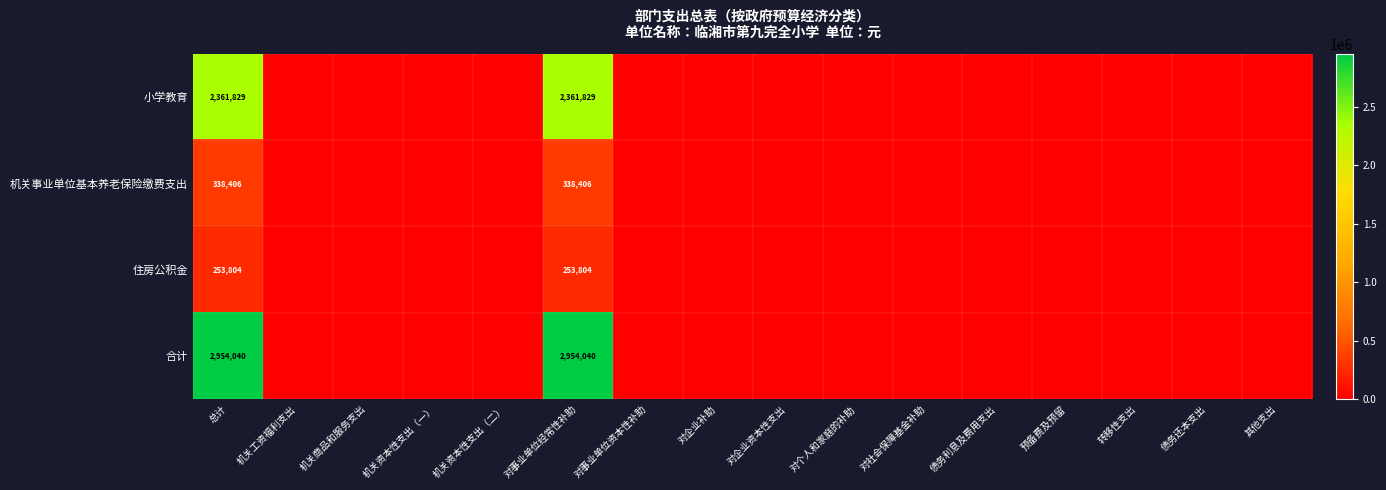

Count the number of data series in this chart.

4